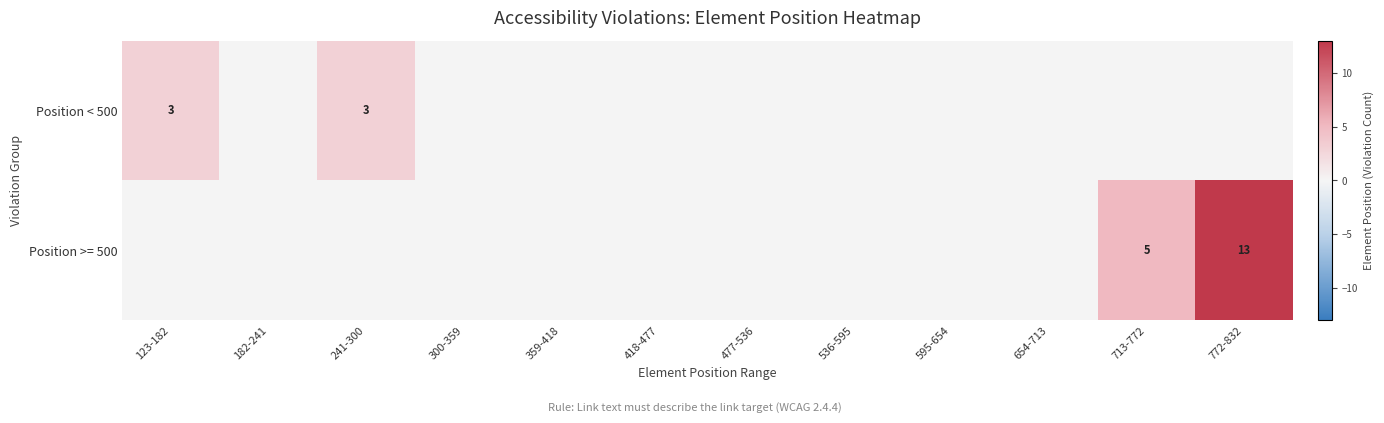

Is the value of Position < 500 at 241-300 greater than the value of Position >= 500 at 772-832?

No